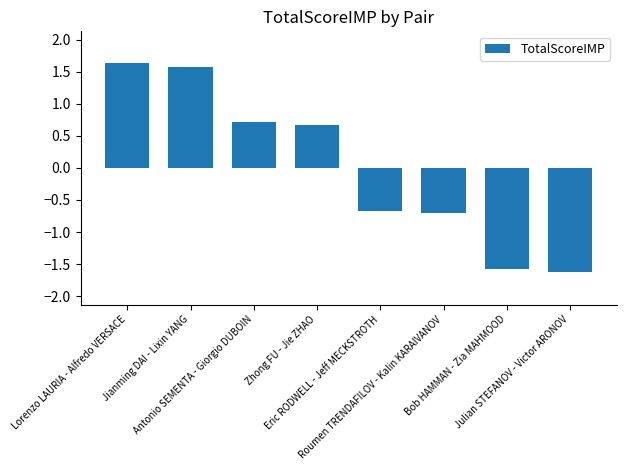

How many values exceed 0?

4